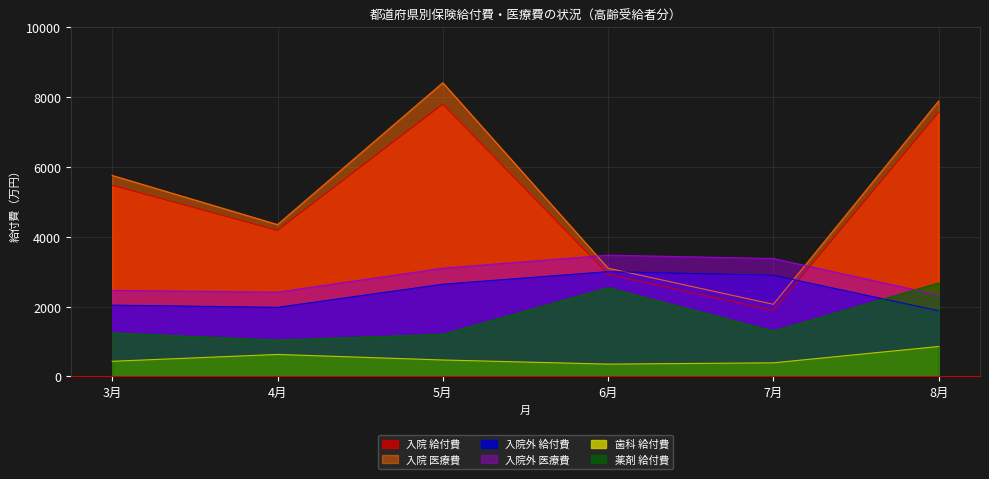

Rank the categories by 入院 医療費 value from lowest to highest.

7月, 6月, 4月, 3月, 8月, 5月